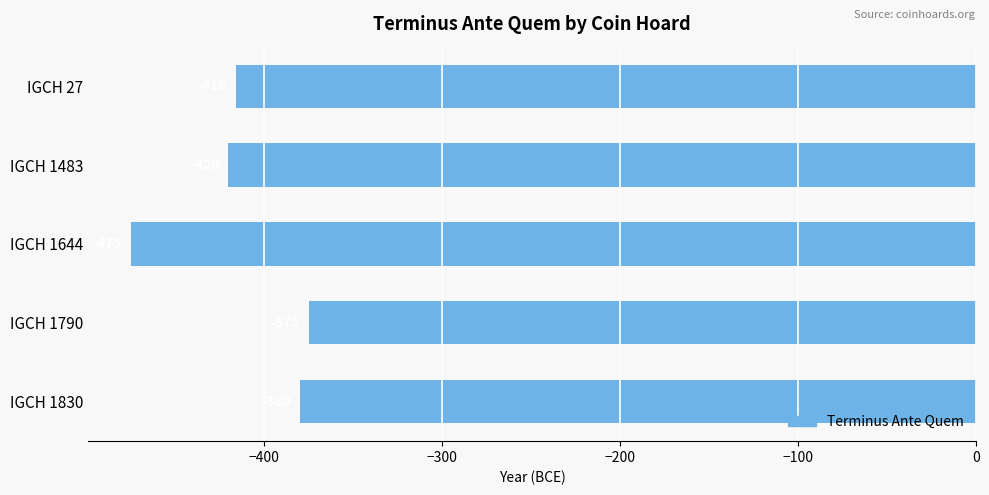

List the labels in order of value, smallest first.

IGCH 1644, IGCH 1483, IGCH 27, IGCH 1830, IGCH 1790